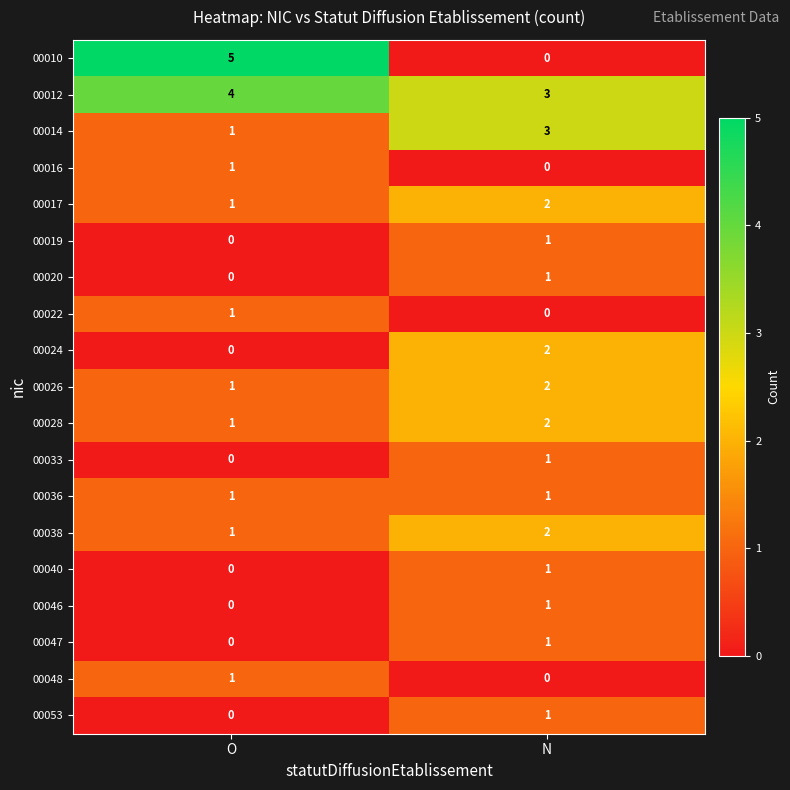

At which category is the sum across all series the highest?

N